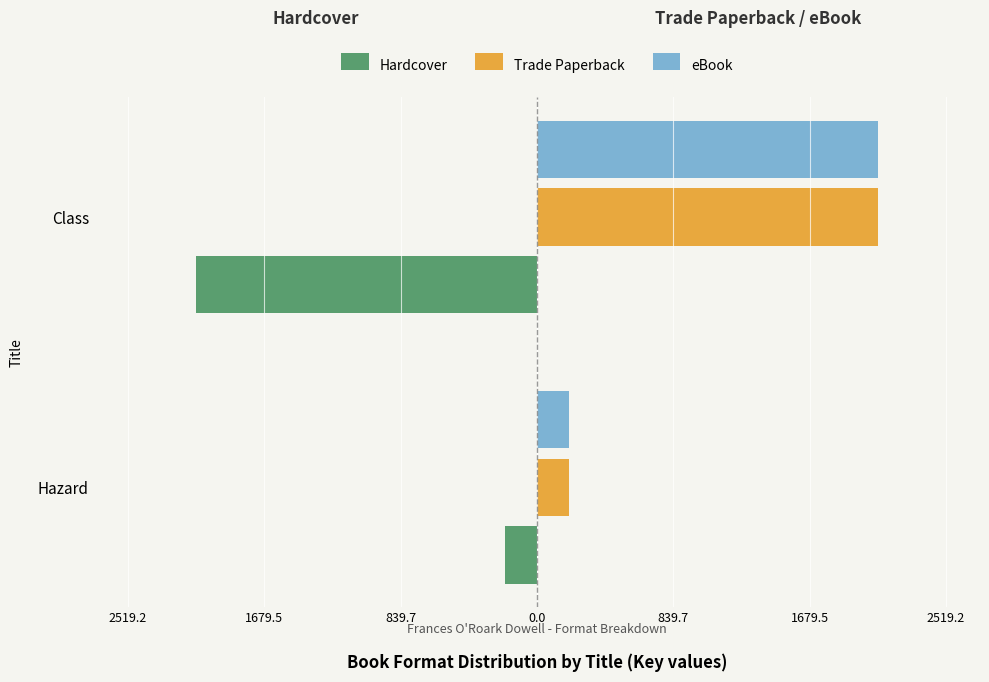

Which series has the largest total across all categories?

Trade Paperback